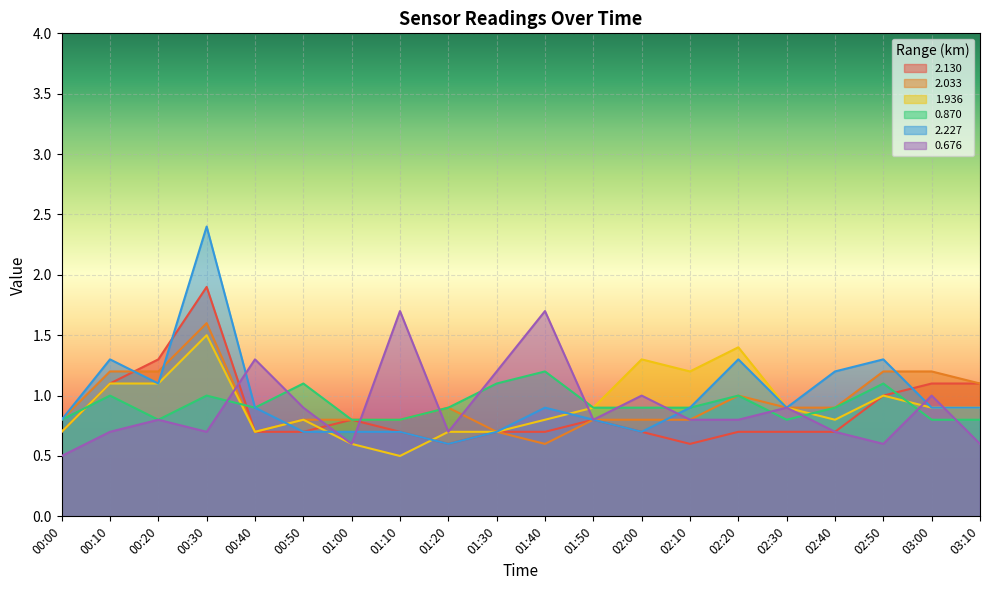

What is the difference between the maximum and minimum values in the 0.870 series?

0.4